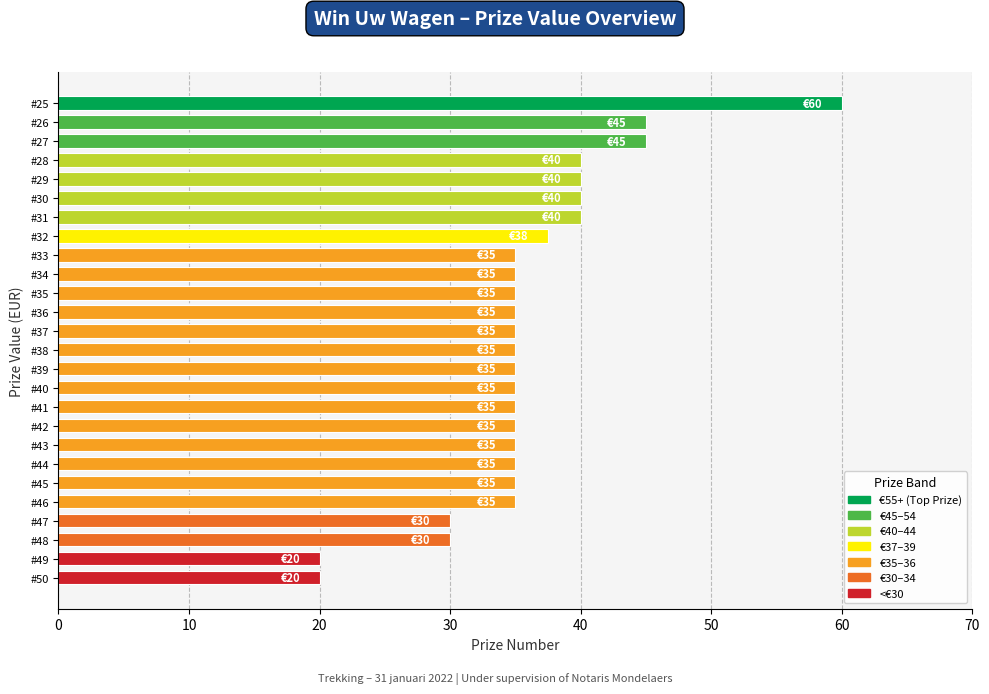

Count the number of data series in this chart.

1